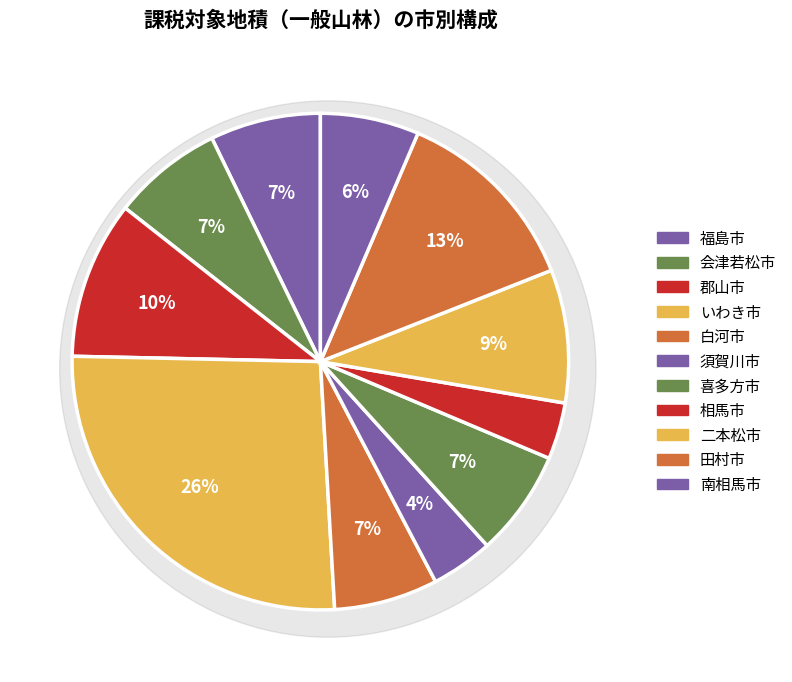

What is the change in value from 福島市 to 喜多方市?

-4083930